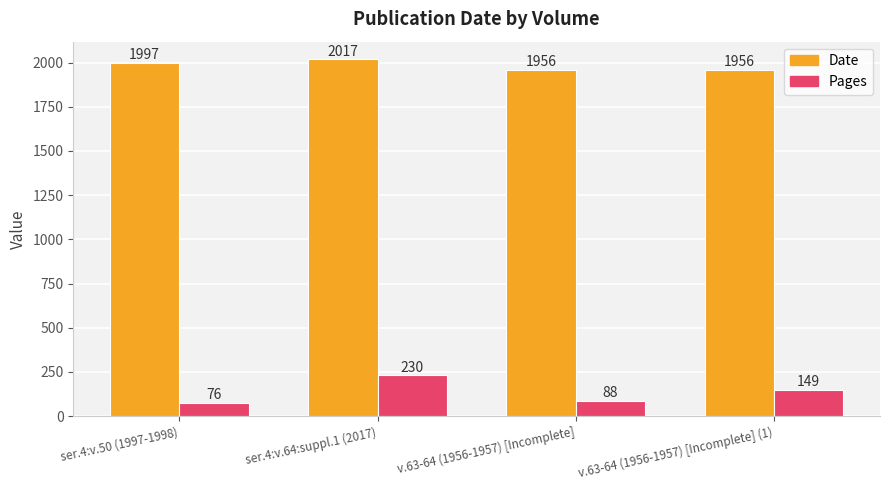

What is the label of the 3rd bar from the left?

v.63-64 (1956-1957) [Incomplete]